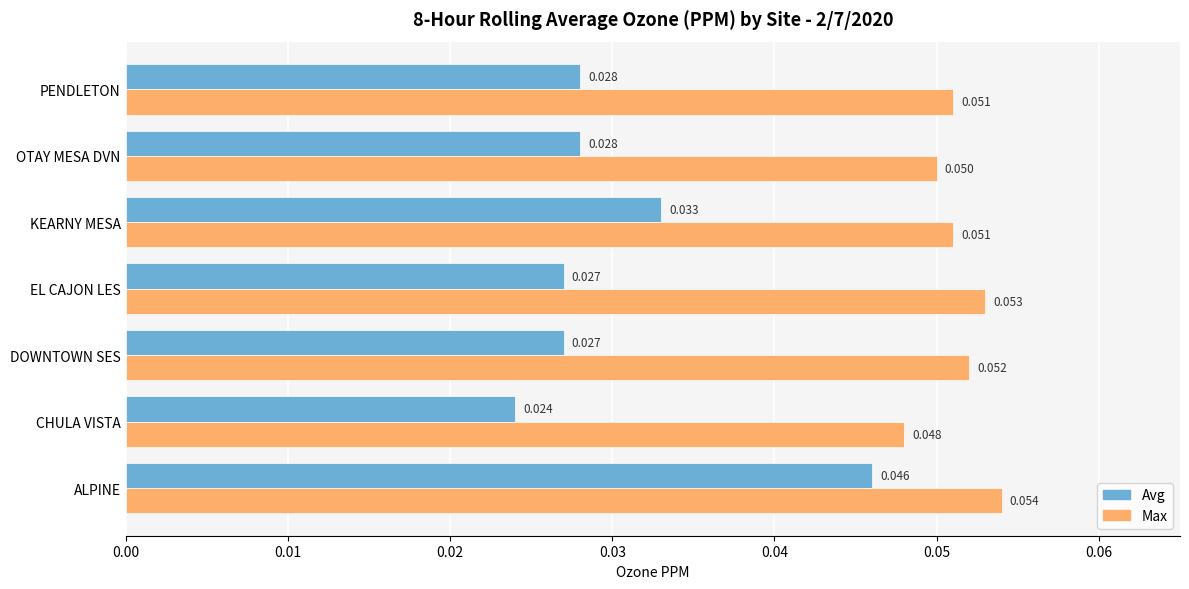

Count the Avg values in the range 0 to 1.

7